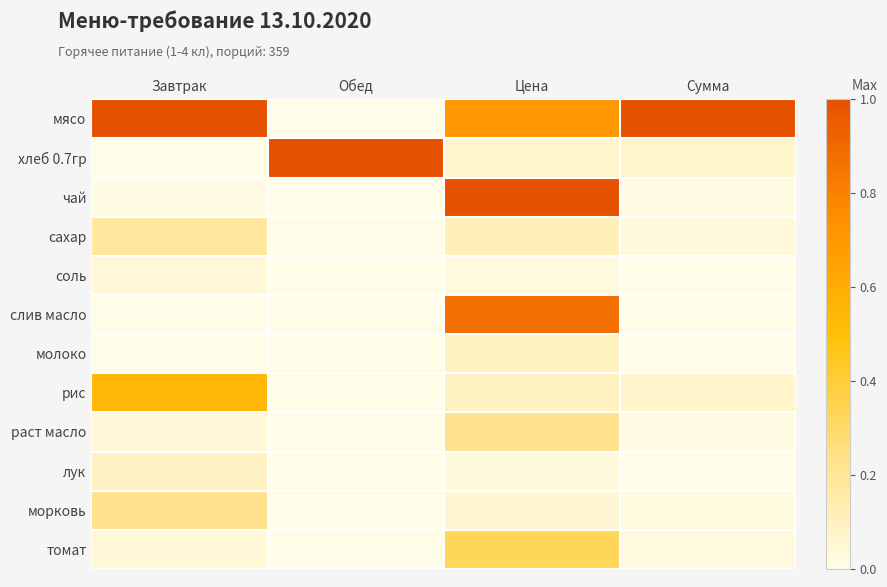

At which category is the sum across all series the highest?

Цена